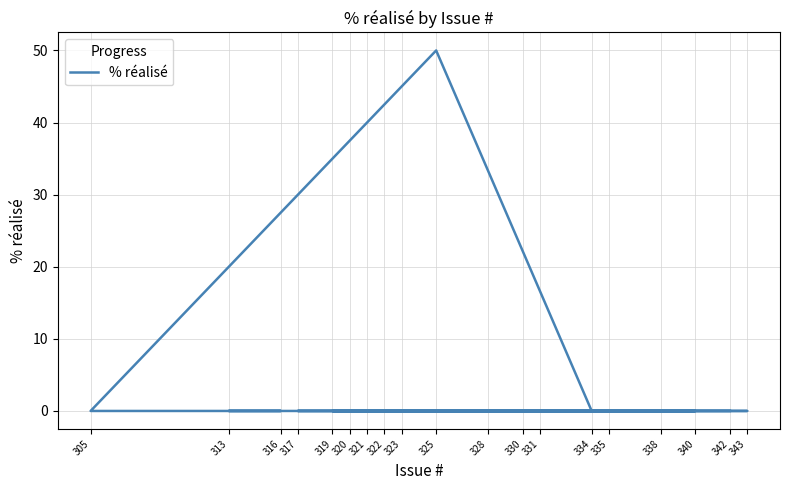

Reading left to right, what are all the values shown in this chart?

0	0	0	0	0	0	0	0	0	50	0	0	0	0	0	0	0	0	0